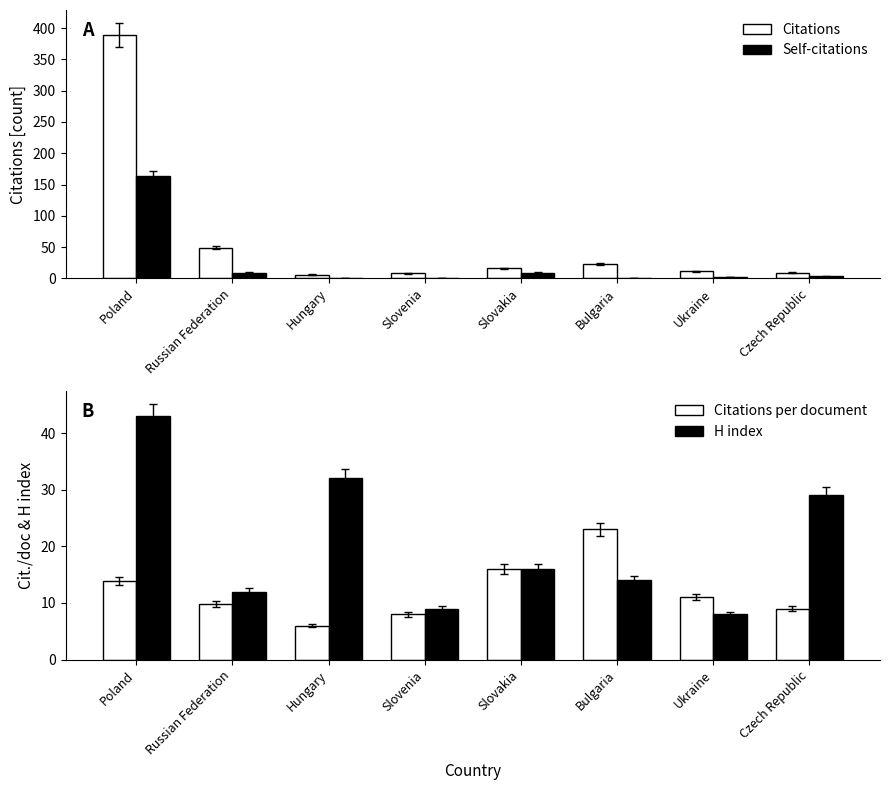

Reading right to left, list all the values displayed in this chart.

Citations: Czech Republic=9.0	Ukraine=11.0	Bulgaria=23.0	Slovakia=16.0	Slovenia=8.0	Hungary=6.0	Russian Federation=49.0	Poland=389.0
Self-citations: Czech Republic=3.0	Ukraine=2.0	Bulgaria=1.0	Slovakia=9.0	Slovenia=1.0	Hungary=0.0	Russian Federation=9.0	Poland=163.0
Citations per document: Czech Republic=9.0	Ukraine=11.0	Bulgaria=23.0	Slovakia=16.0	Slovenia=8.0	Hungary=6.0	Russian Federation=9.8	Poland=13.9
H index: Czech Republic=29.0	Ukraine=8.0	Bulgaria=14.0	Slovakia=16.0	Slovenia=9.0	Hungary=32.0	Russian Federation=12.0	Poland=43.0